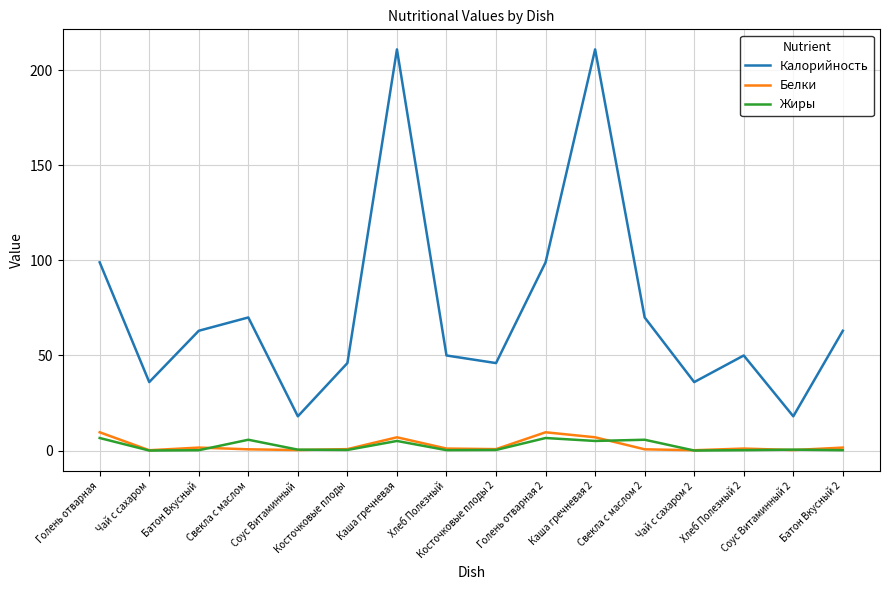

Which series has the largest total across all categories?

Калорийность